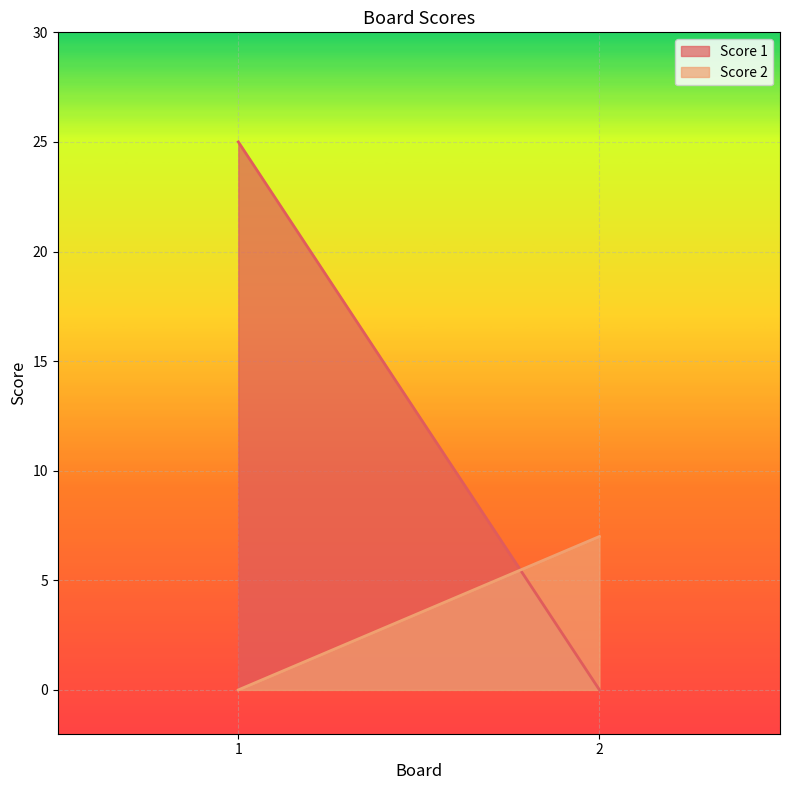

Is the value of Score 1 at 1 greater than the value of Score 2 at 2?

Yes